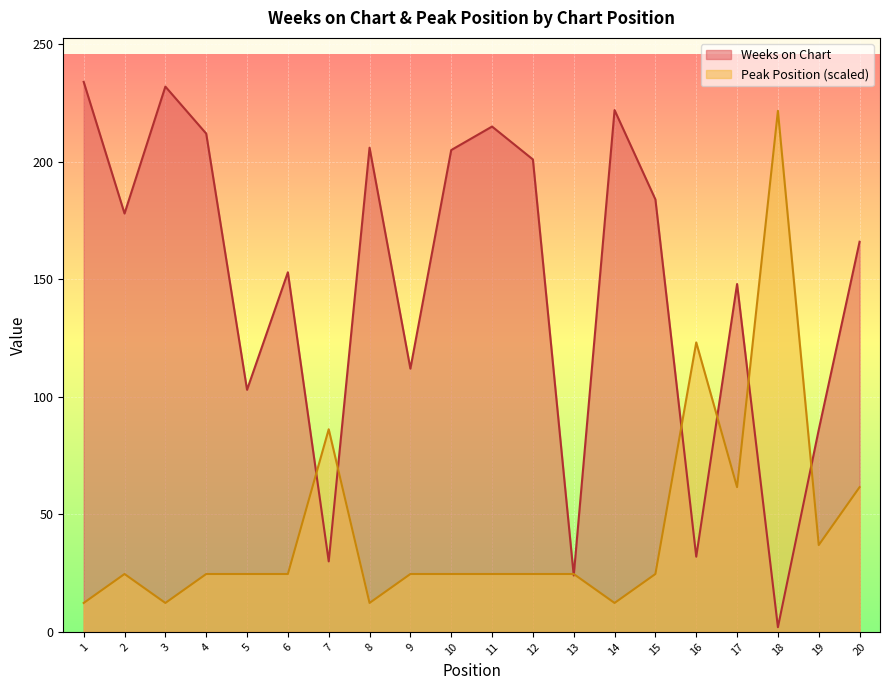

How many lines are shown in the chart?

2